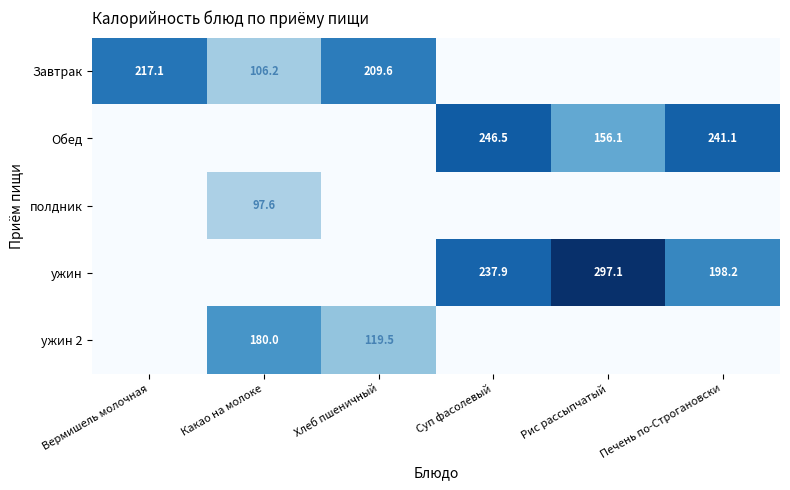

The Обед series shows 241.1 at Печень по-Строгановски. True or false?

True